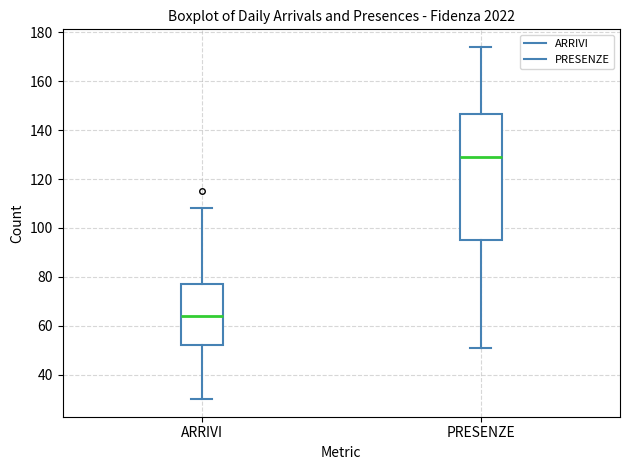

Where does the upper whisker of the box for PRESENZE end on the y-axis? The values are not printed on the chart, so give them approximately, as read against the axis.

174